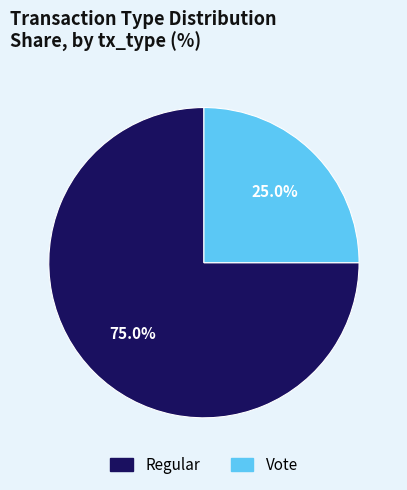

Is there a majority slice in this chart?

Yes